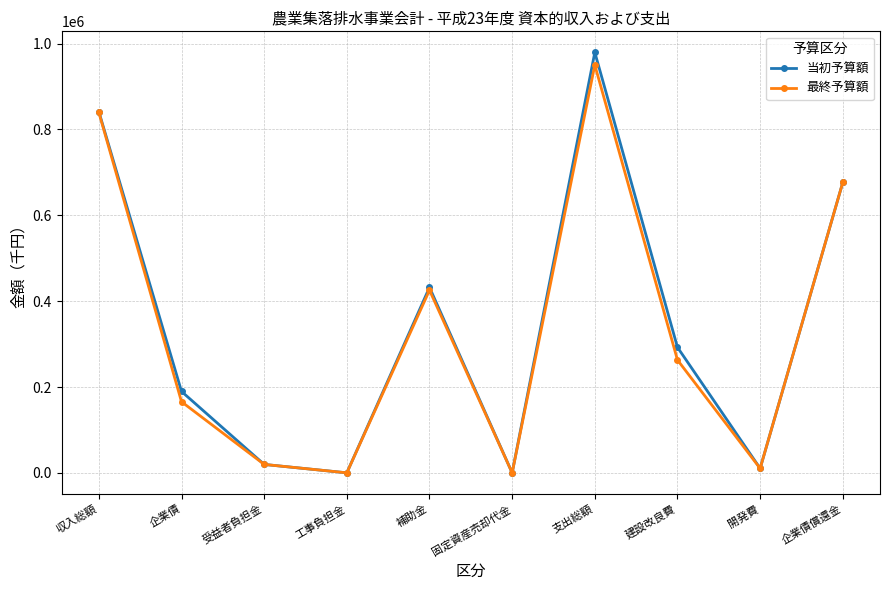

At which category is the sum across all series the highest?

支出総額